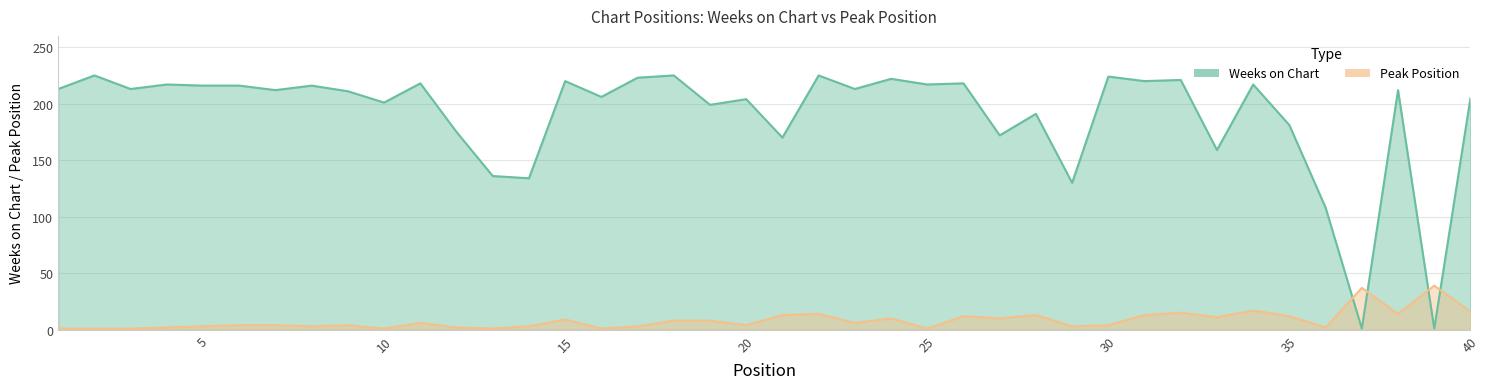

At which category does the chart reach its minimum across all series?

37